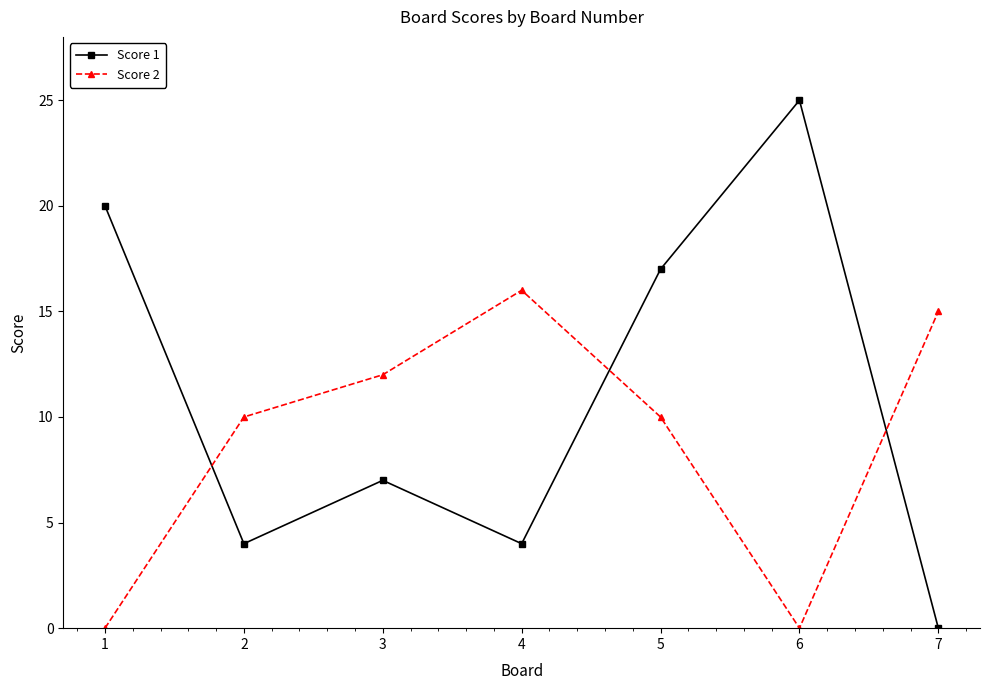

Where is the first local minimum for Score 1?

2